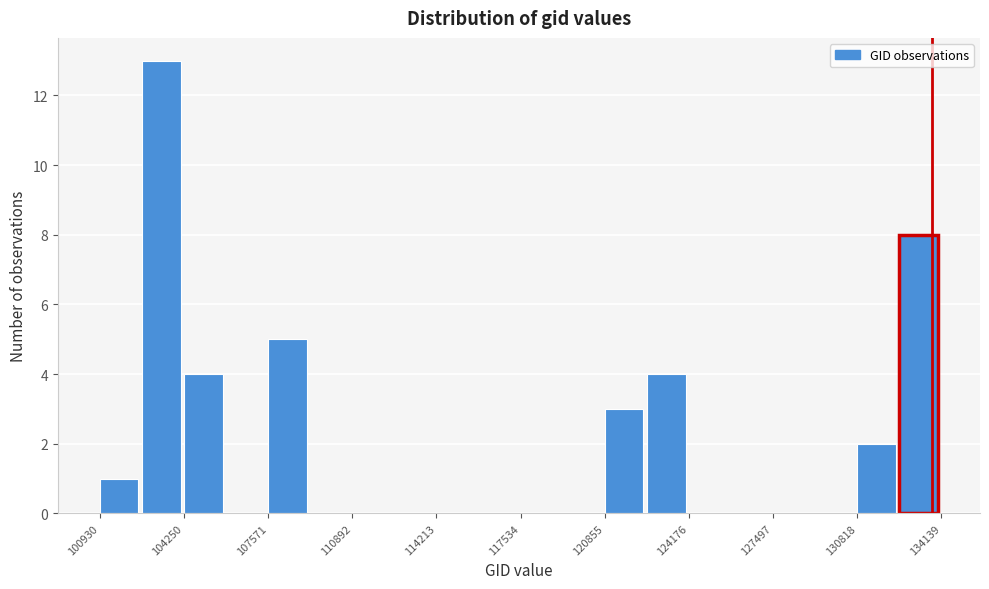

Around what value on the x-axis is the tallest bar? Give the approximate position of its centre, as read against the axis.

103500